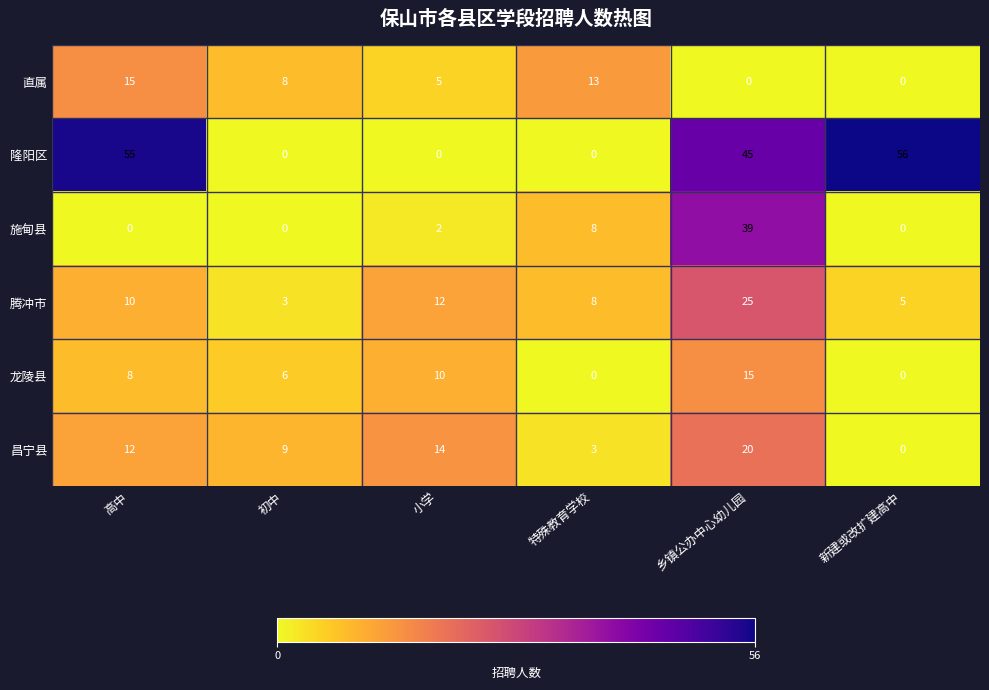

What is the maximum value shown in the chart?

56